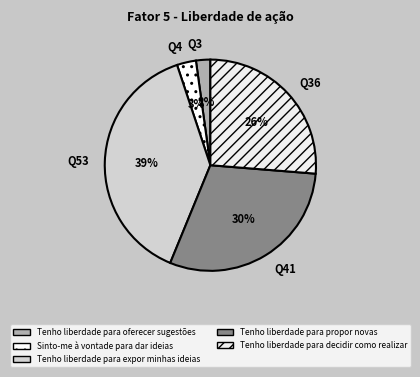

To the nearest percent, what percentage of the pie is Tenho liberdade para oferecer sugestões?

2%